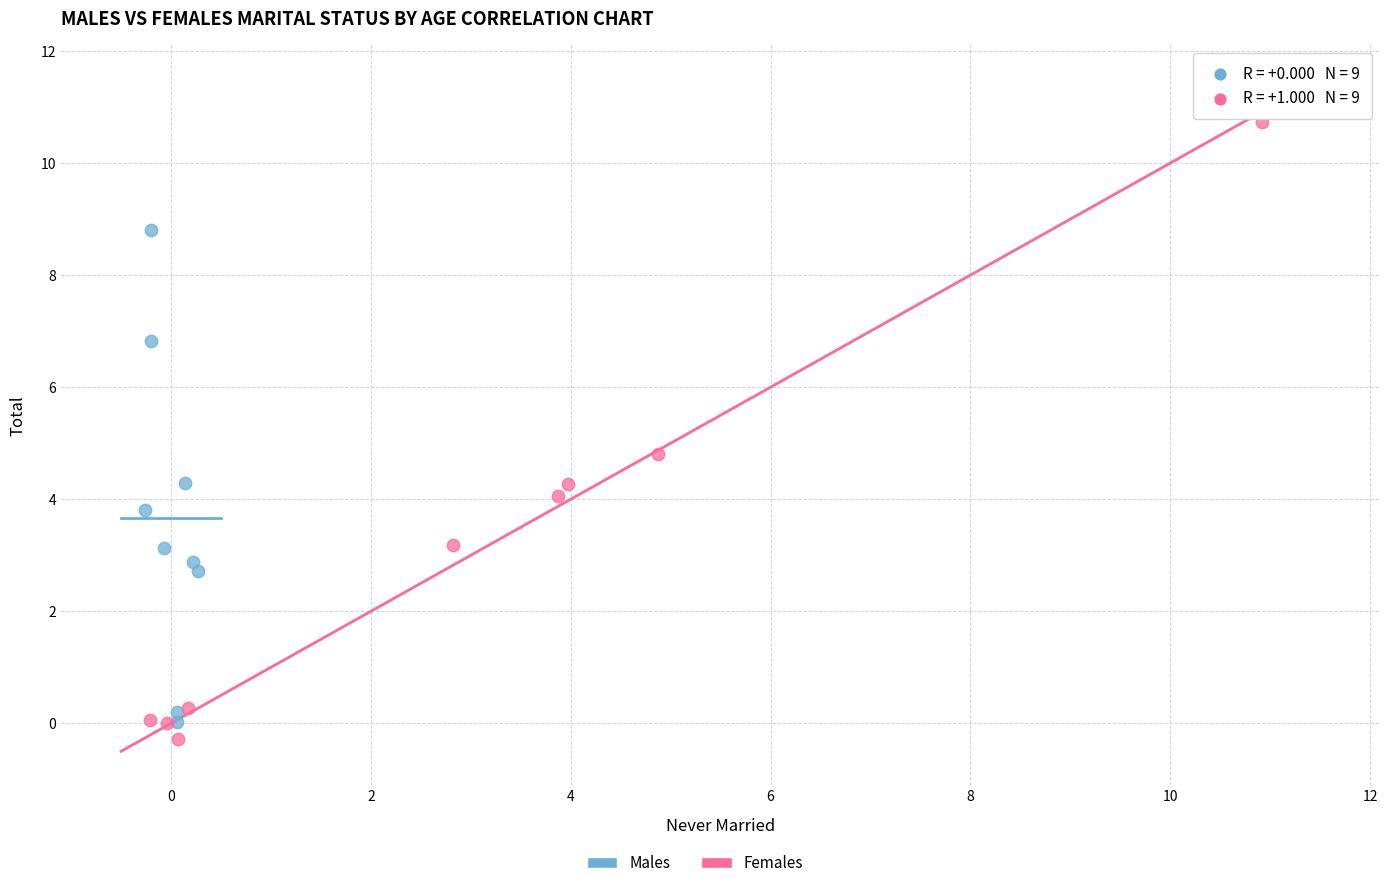

Which series has the largest Y range (max minus min)?

Females